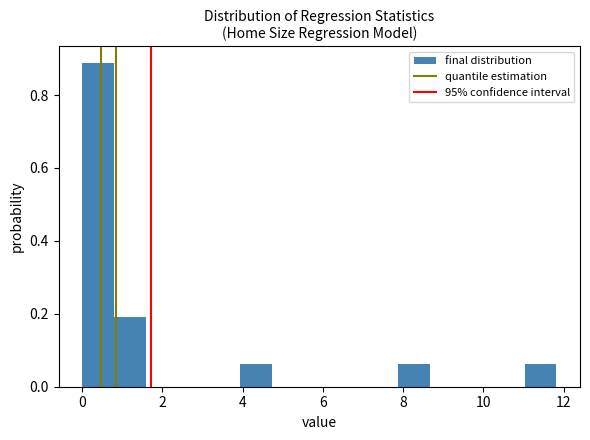

Around what value on the x-axis is the tallest bar? Give the approximate position of its centre, as read against the axis.

0.4